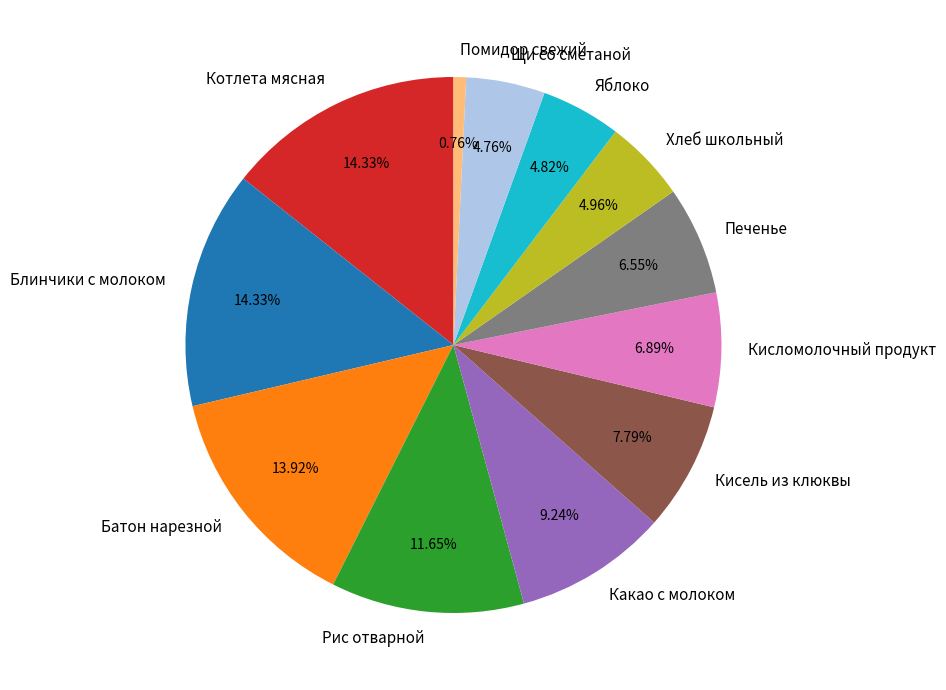

To the nearest percent, what is the difference between the largest and smallest slice percentages?

14%